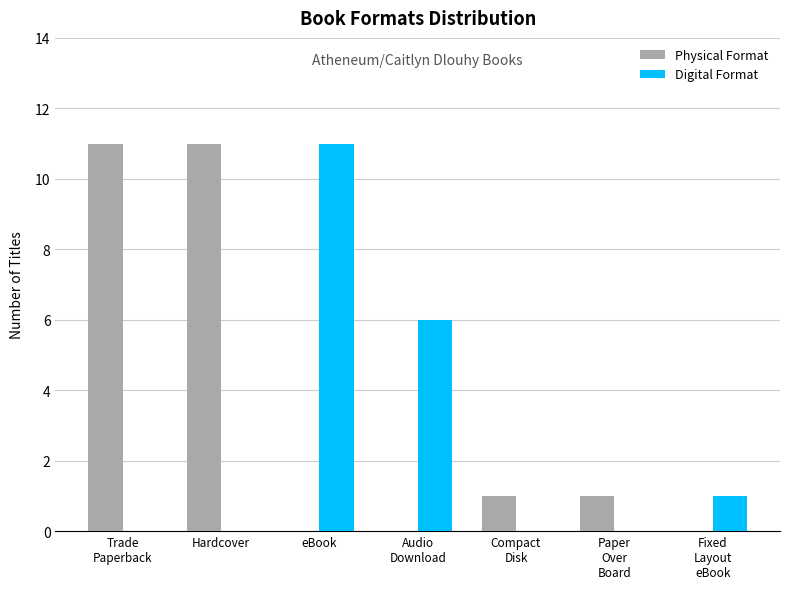

What is the highest value of the Physical Format series?

11